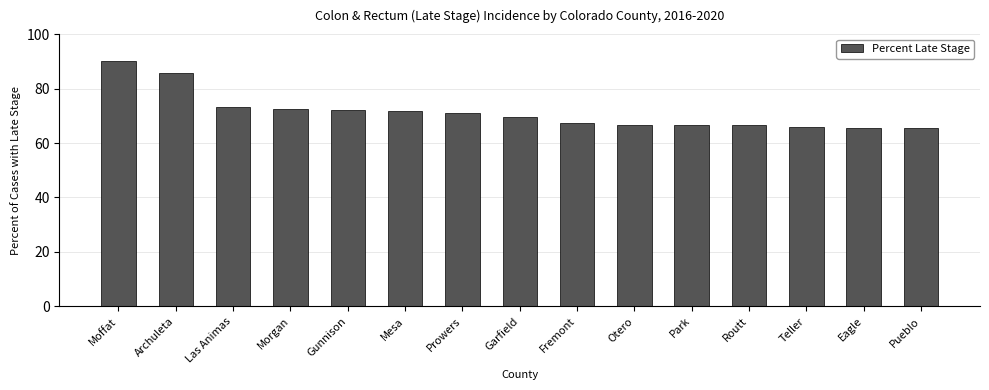

What is the minimum value shown in the chart?

65.6